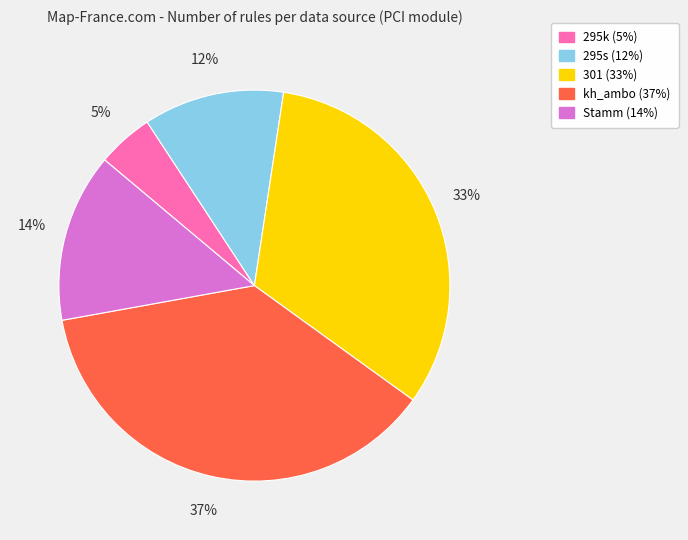

Combined, do 301 and 295k account for over 50%?

No